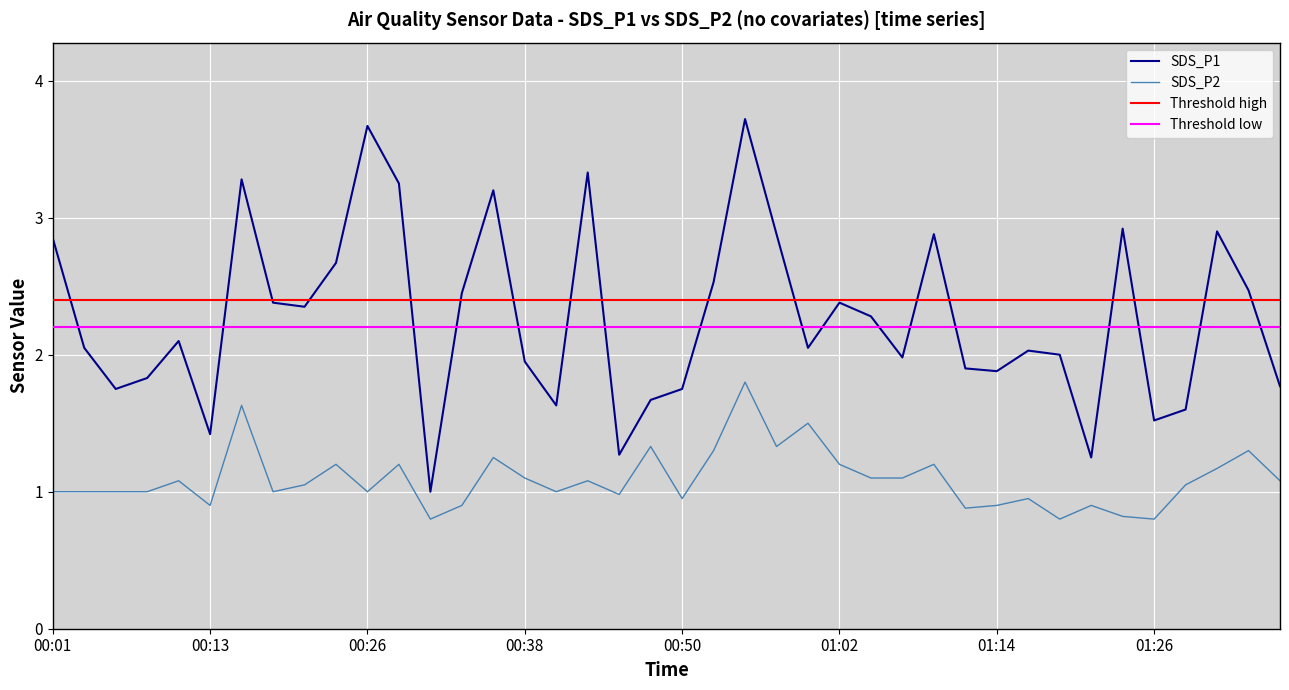

What is the greatest value displayed?

3.7